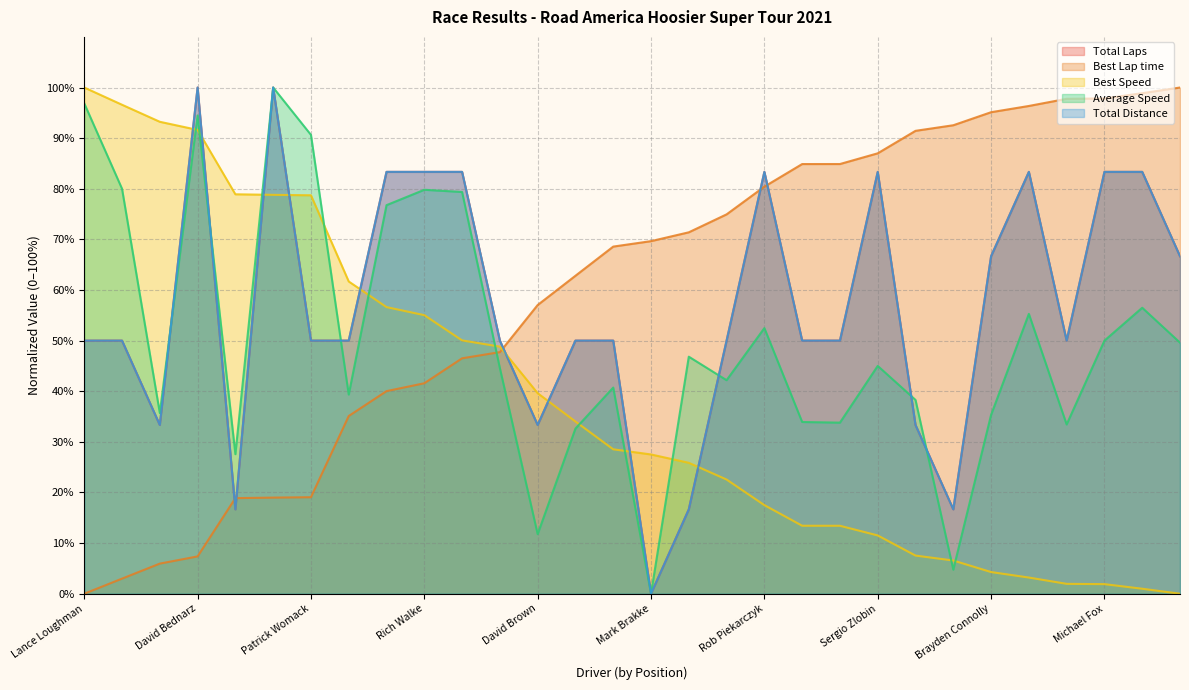

Between Ken Kannard and David Brown, which series saw the biggest shift?

Average Speed